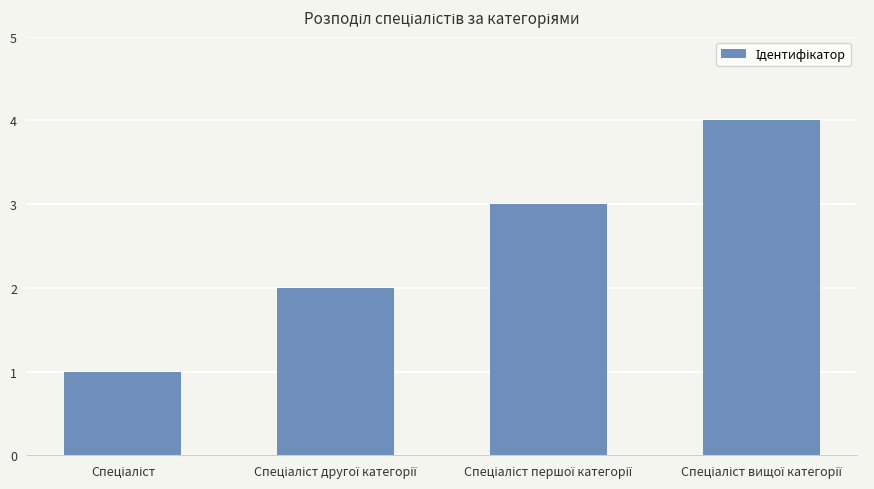

What is the difference between the maximum and minimum values?

3